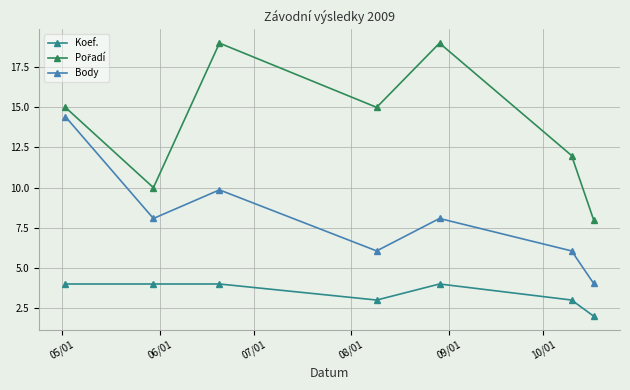

What is the difference between the maximum and minimum values in the Body series?

10.4